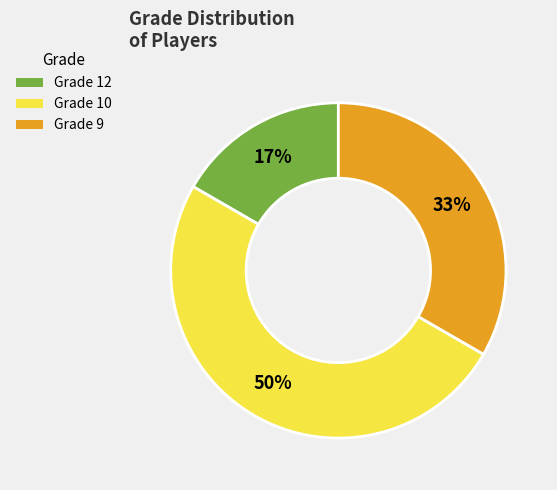

To the nearest percent, what is the average slice percentage?

33%